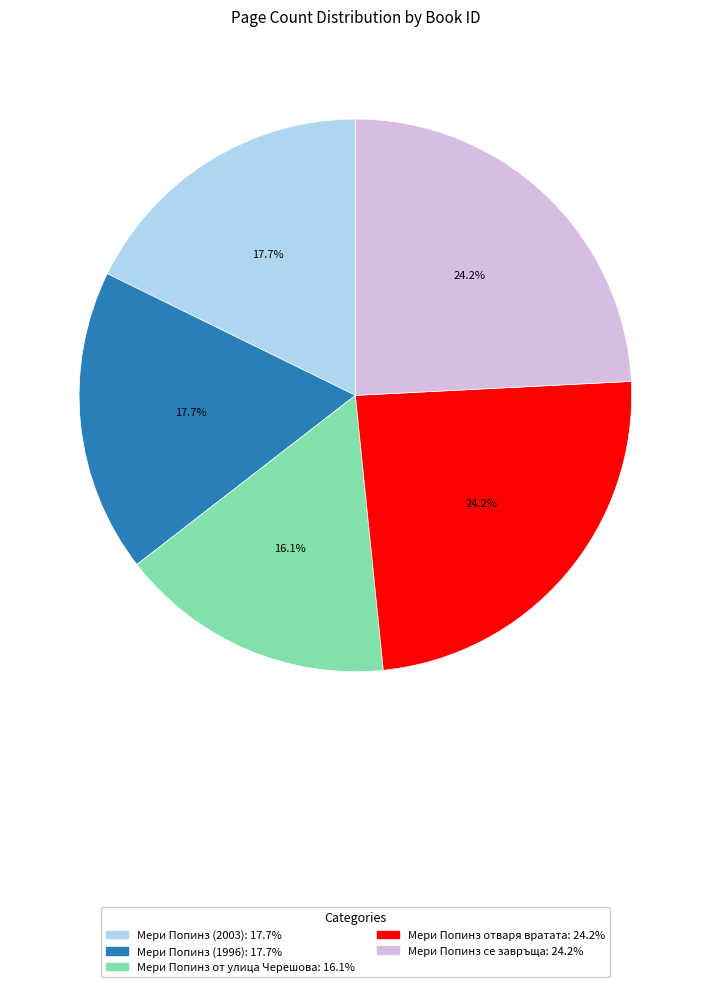

Is there any slice that represents more than half of the pie?

No